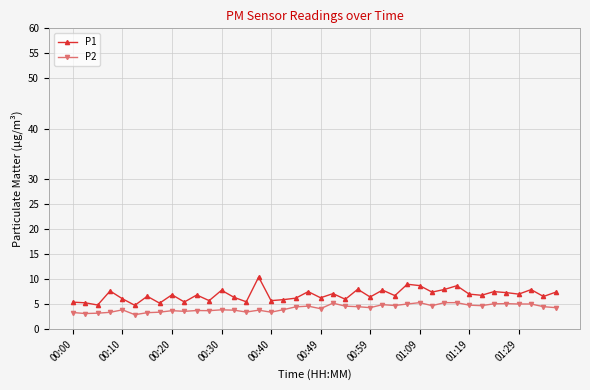

True or false: P2 and P1 intersect in this chart.

False